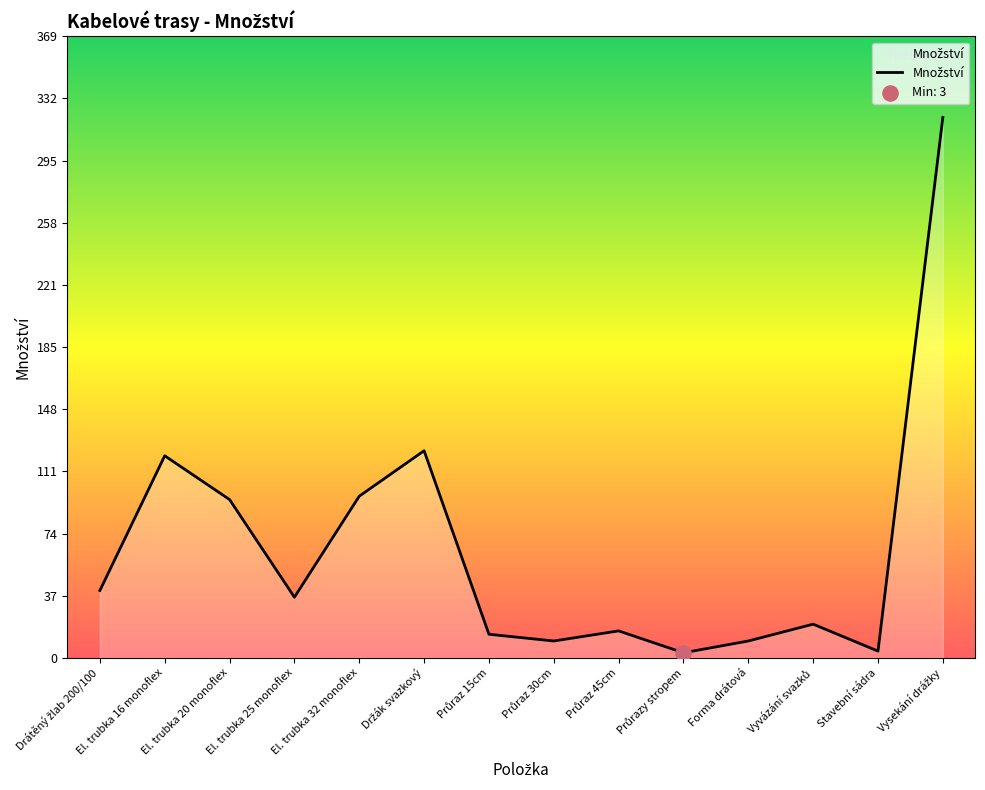

What is the maximum value shown in the chart?

321